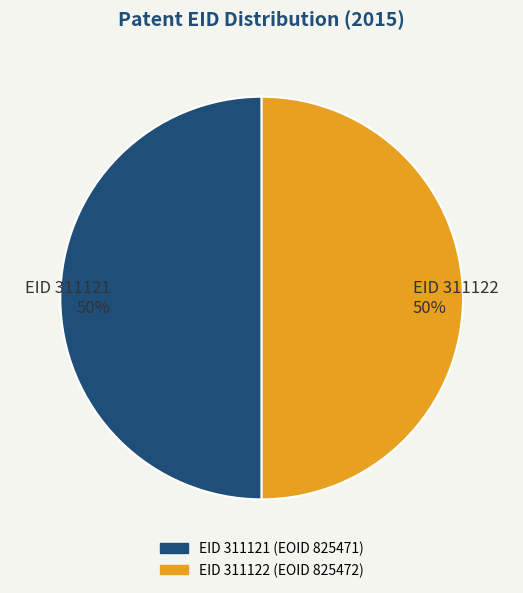

To the nearest percent, what percentage of the pie is EID 311121 50%?

50%